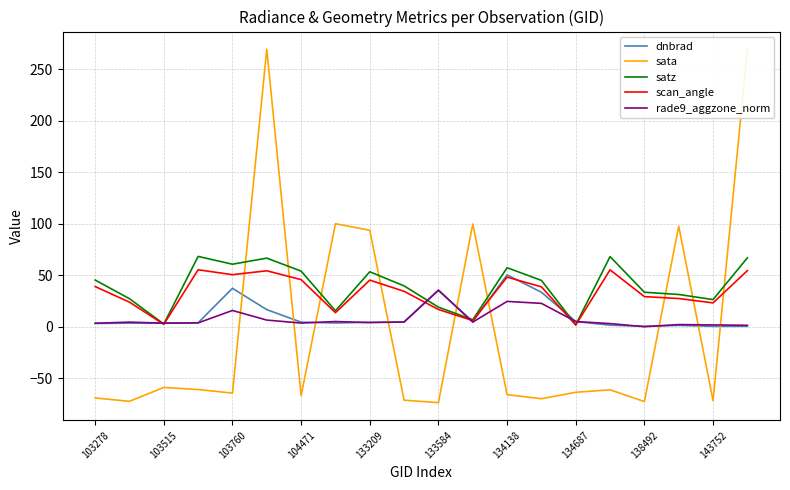

True or false: rade9_aggzone_norm and sata cross at least once.

True